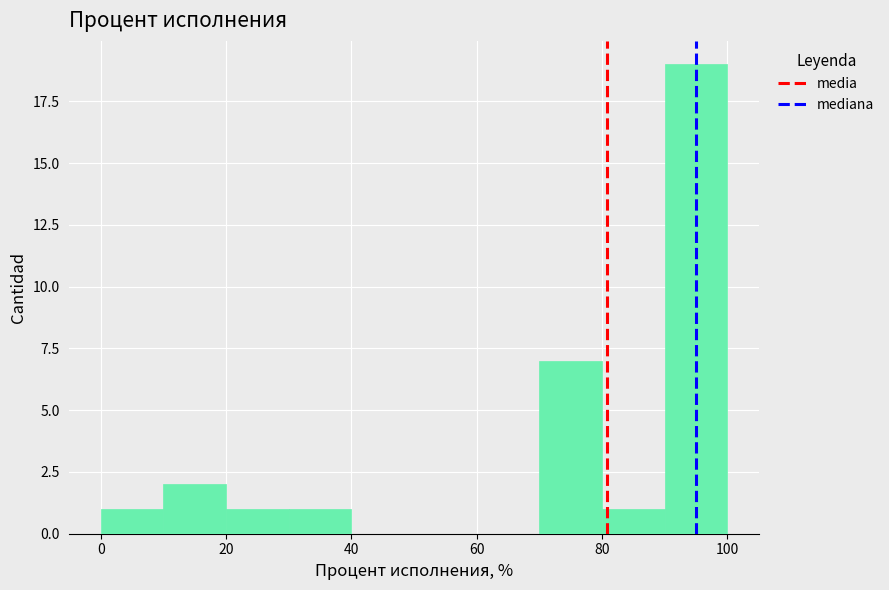

How tall is the bar that spans 90 to 100 on the x-axis? The values are not printed on the chart, so give them approximately, as read against the axis.

19